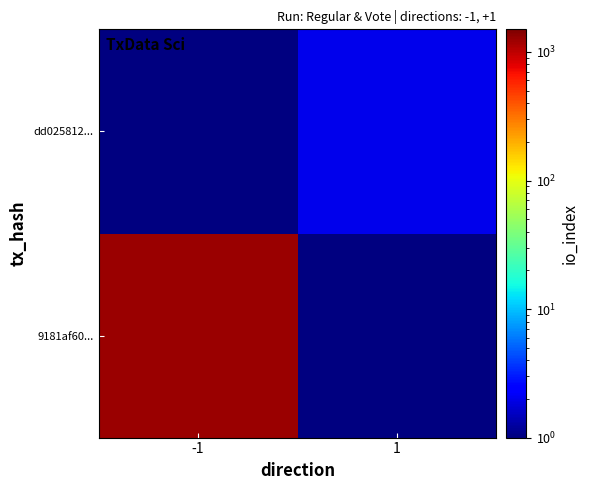

Reading right to left, what are all the values shown in this chart?

9181af60...: 1=0	-1=1237
dd025812...: 1=2	-1=0